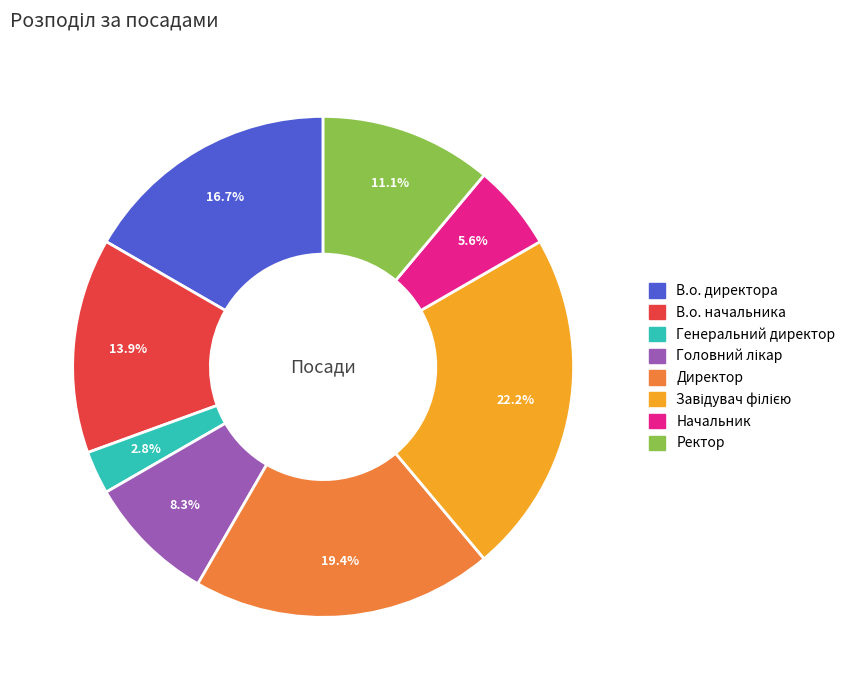

What percentage is the Ректор slice, to the nearest percent?

11%